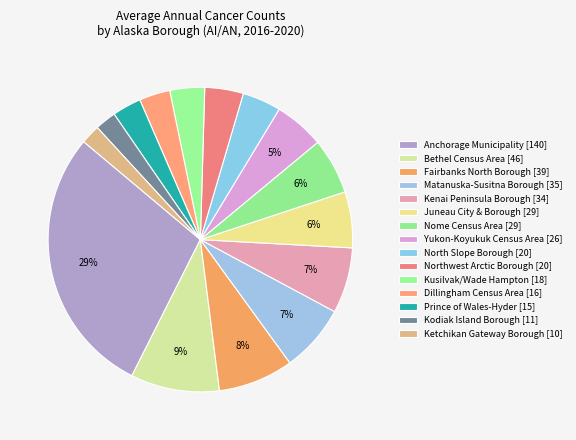

To the nearest percent, what percentage of the pie is Ketchikan Gateway Borough?

2%